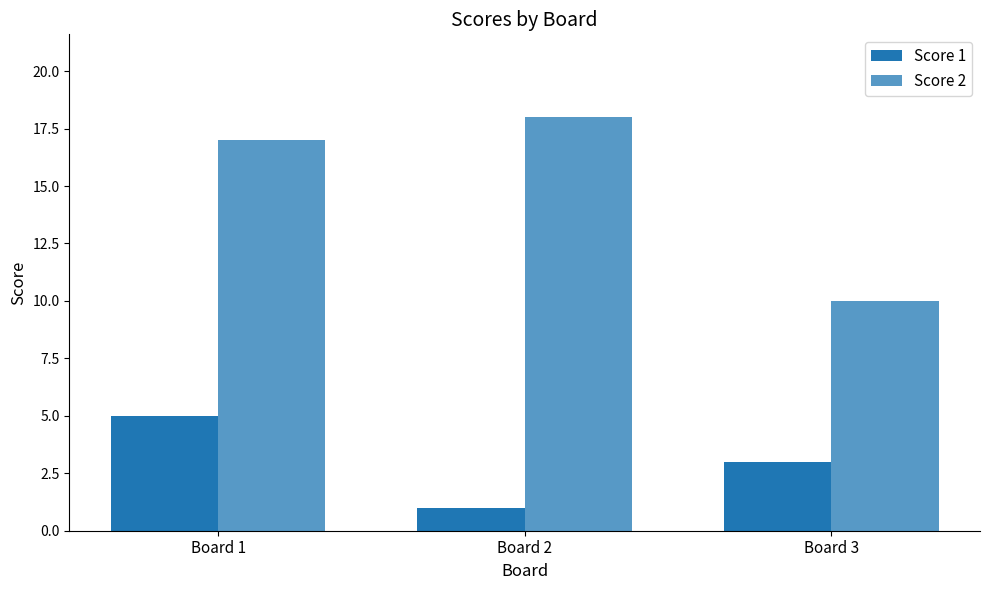

Reading left to right, extract all data points from this chart.

Score 1: Board 1=5	Board 2=1	Board 3=3
Score 2: Board 1=17	Board 2=18	Board 3=10